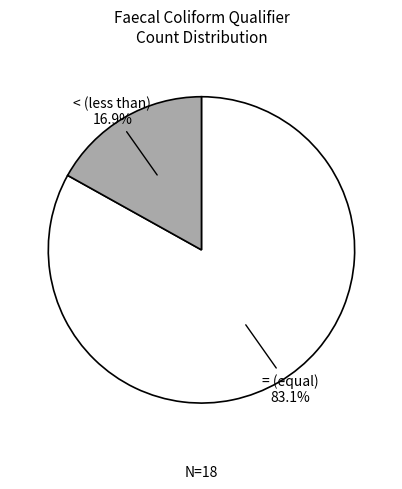

Is there any slice that represents more than half of the pie?

Yes